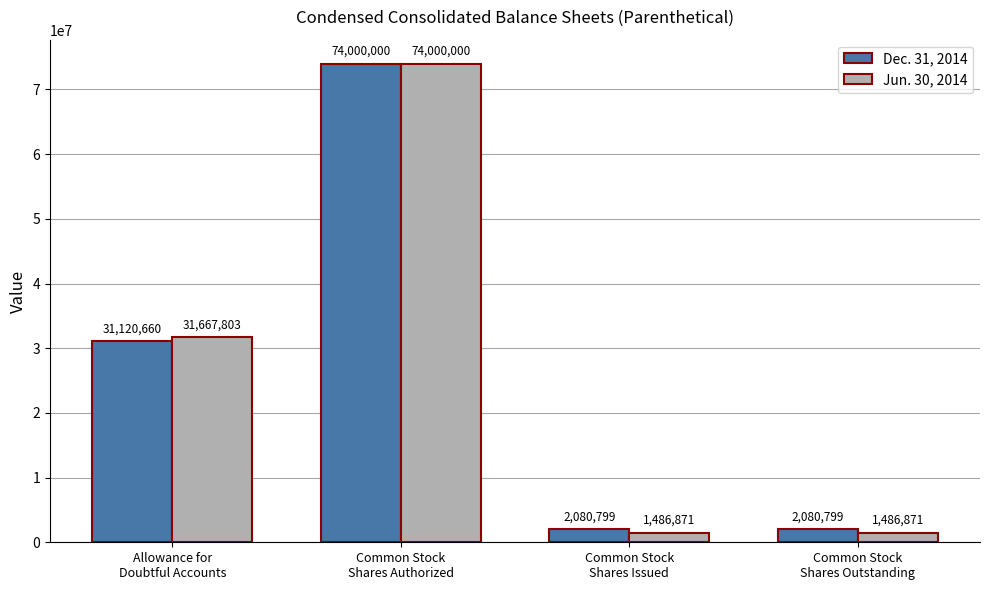

True or false: Jun. 30, 2014 has a value of 1486871 at Common Stock
Shares Issued.

True